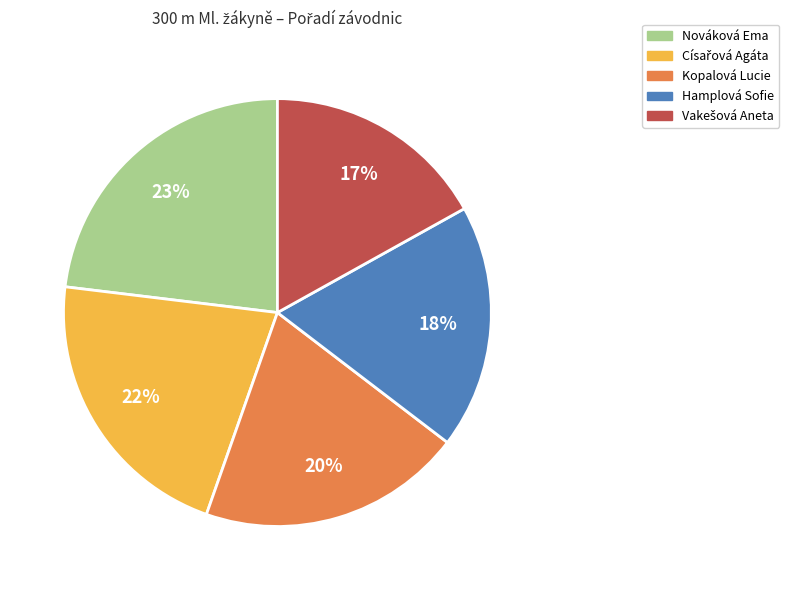

How many segments does this pie chart have?

5